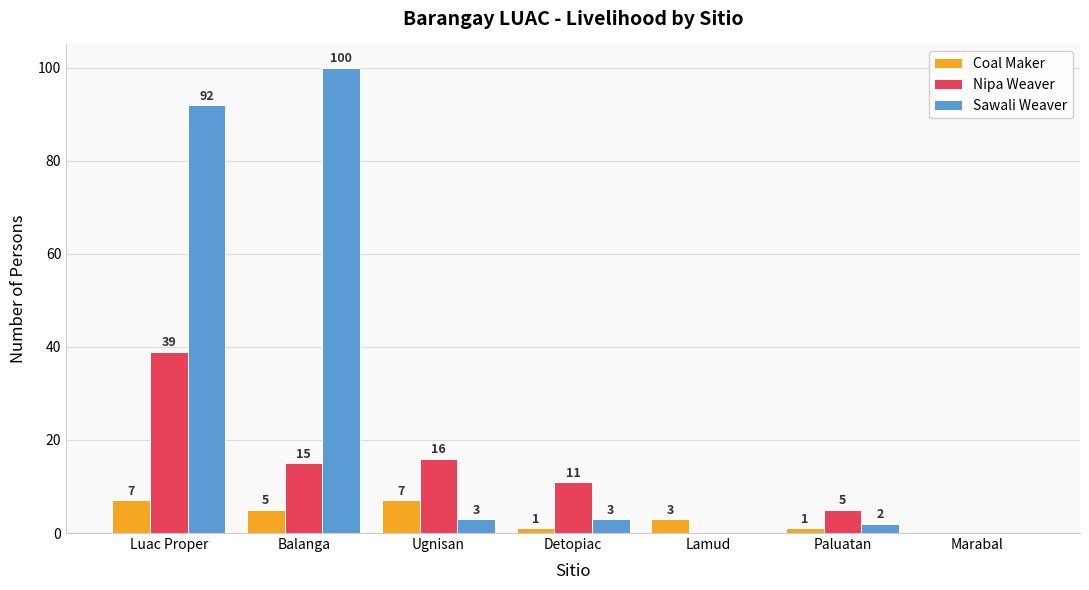

What is the sum of the Sawali Weaver values at Detopiac and Luac Proper?

95